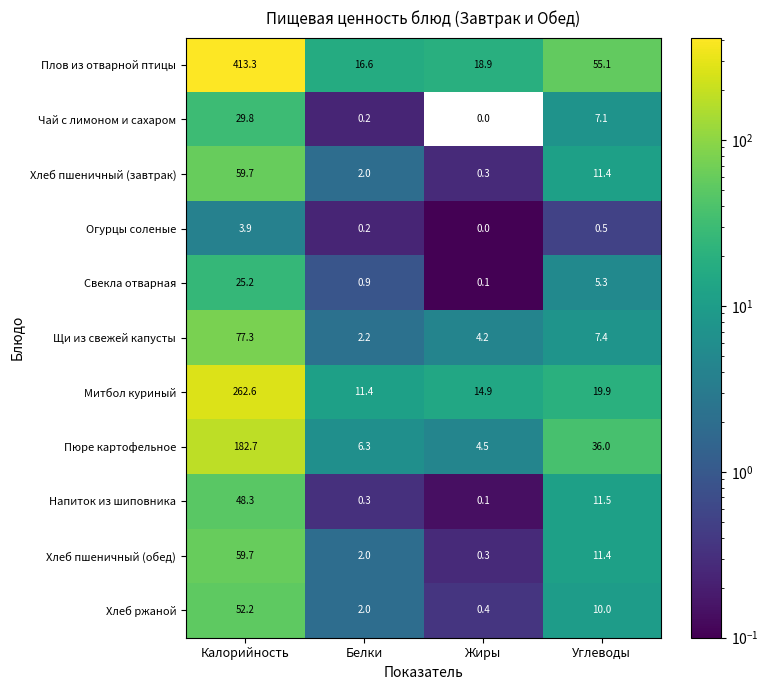

What is the approximate value of Чай с лимоном и сахаром at Калорийность?

29.8